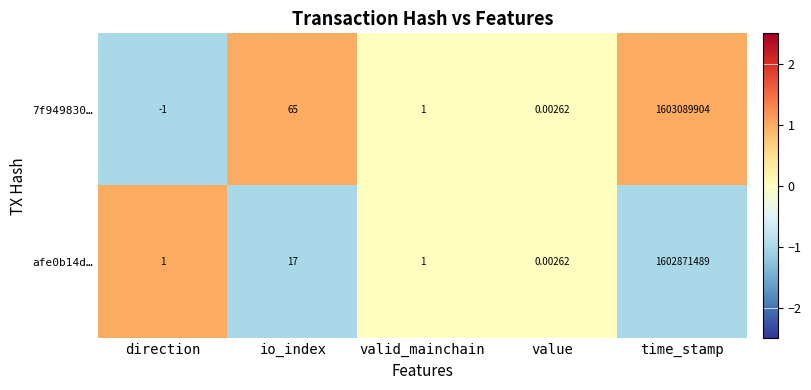

At which category is the sum across all series the highest?

time_stamp